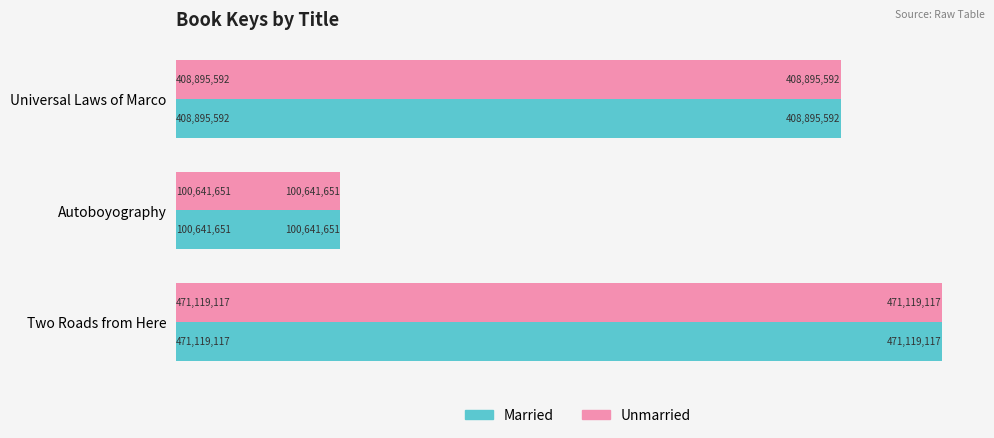

Which category has the highest value in the Married series?

Two Roads from Here